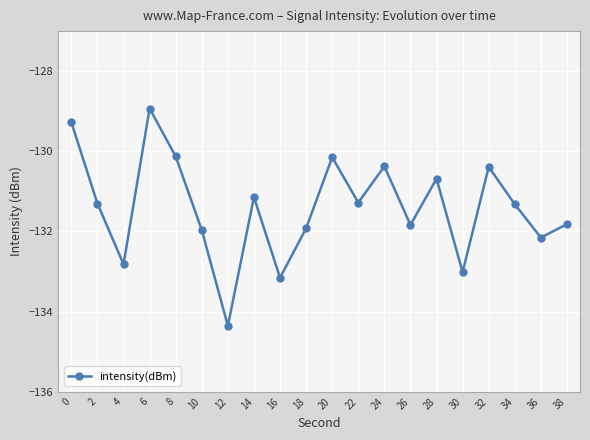

What is the approximate value at 26?

-131.8